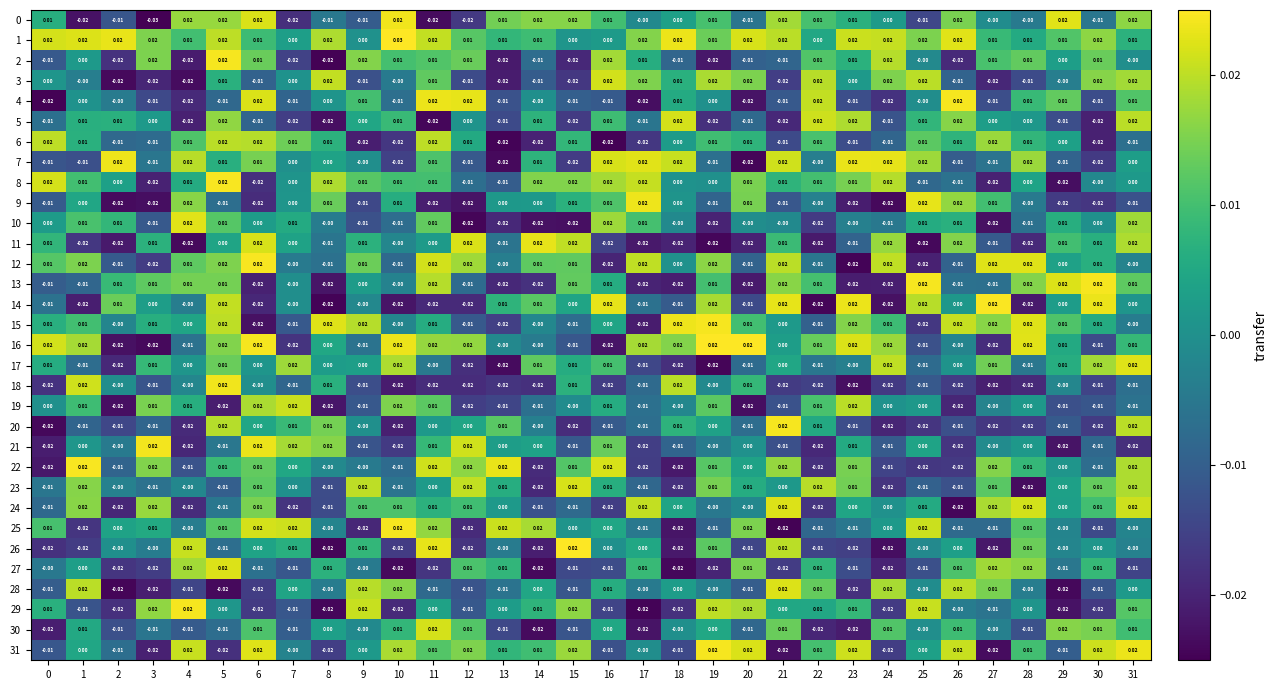

Which category has the lowest value across all series?

3